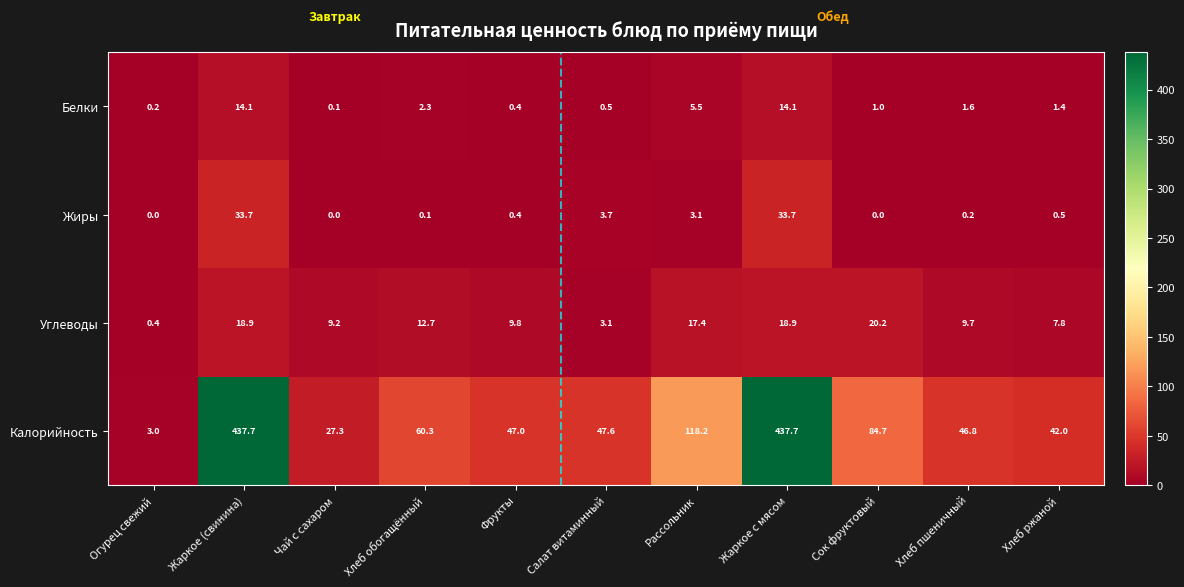

The value of Углеводы at Фрукты is 9.8. True or false?

True